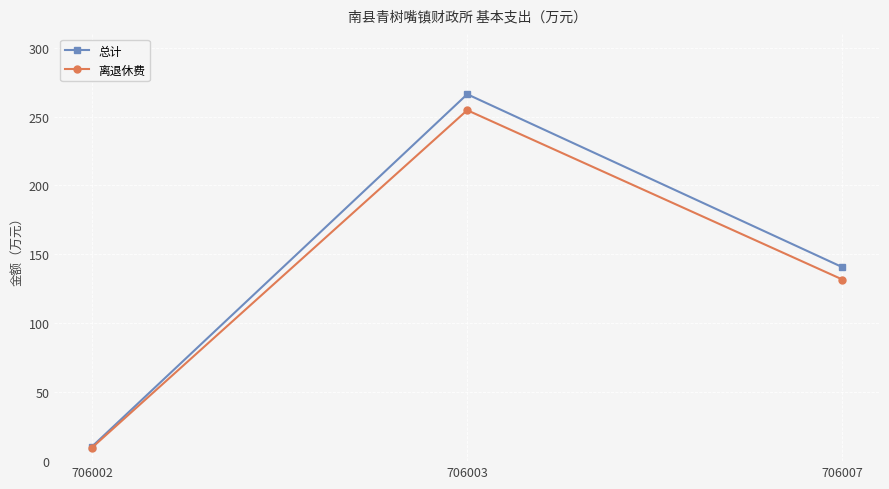

Reading right to left, transcribe all the data shown in this chart.

总计: 140.7	266.2	10.5
离退休费: 131.8	254.6	9.8